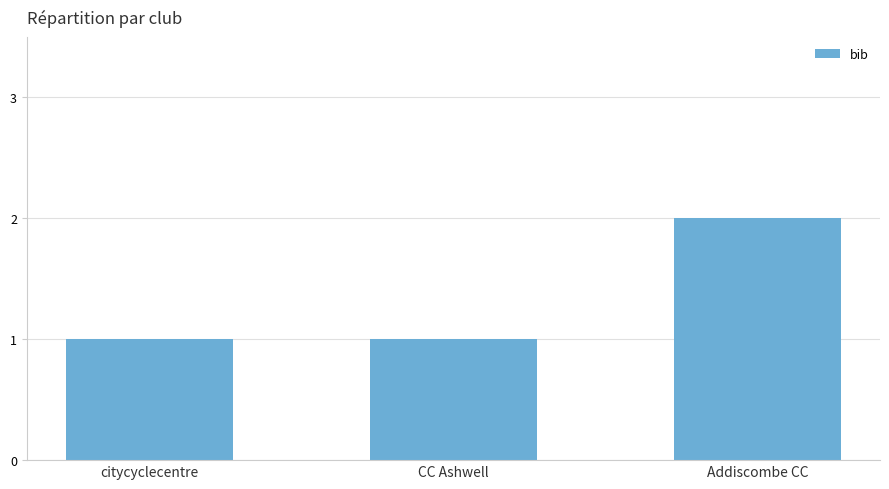

Reading left to right, what are all the values shown in this chart?

citycyclecentre=1	CC Ashwell=1	Addiscombe CC=2